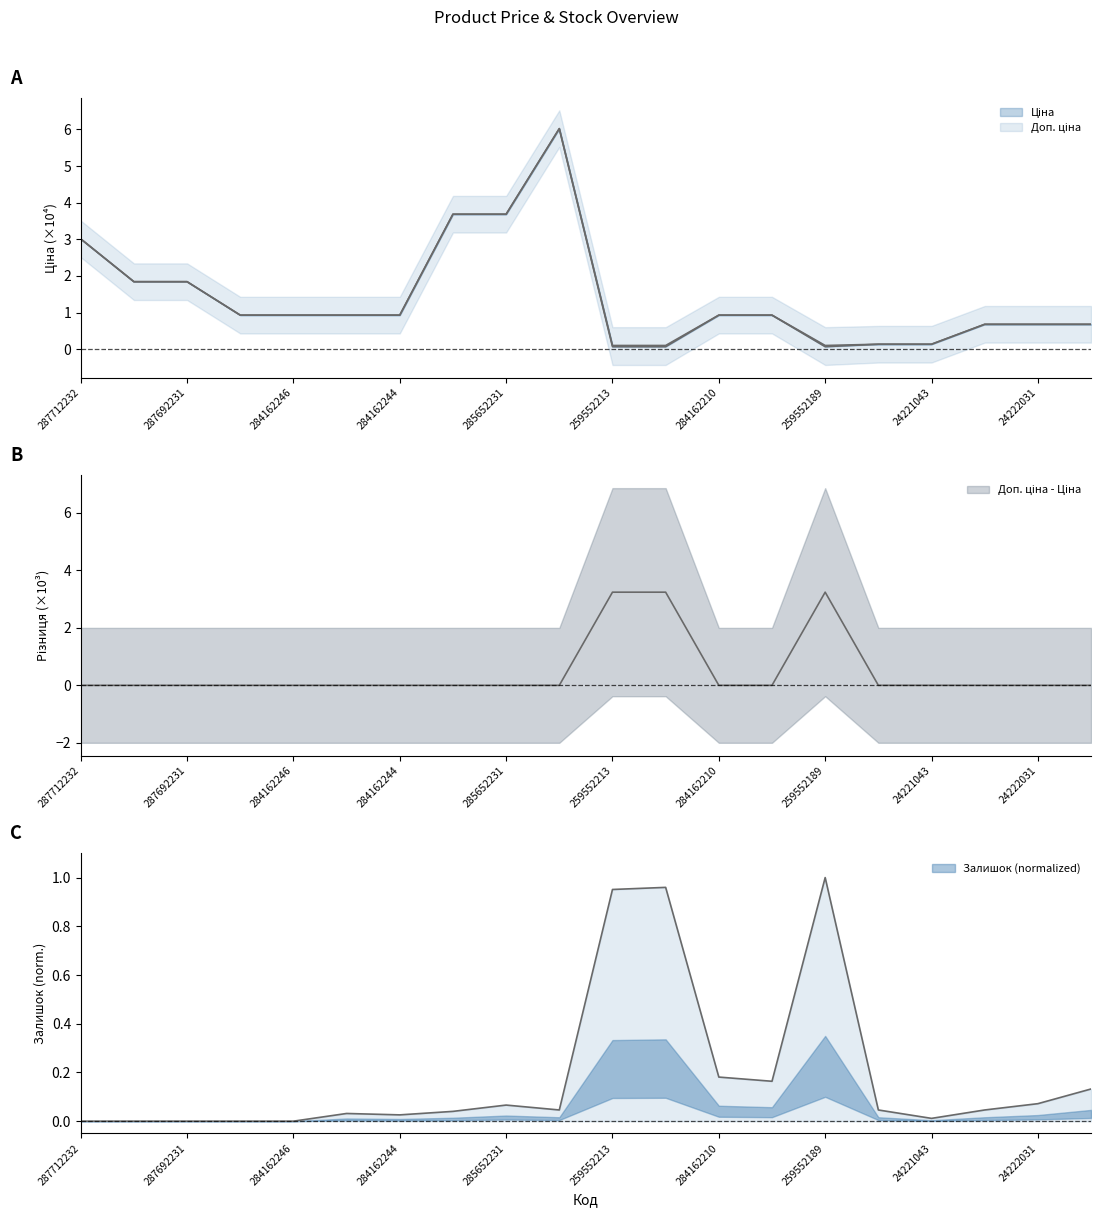

Does the chart display data point markers on the line(s)?

No